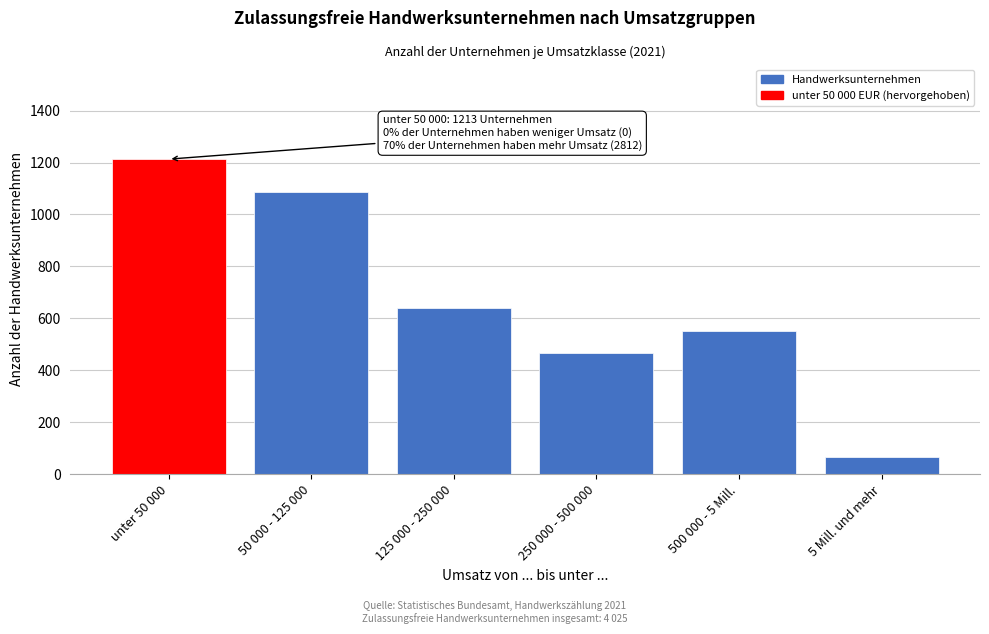

Reading left to right, list all the values displayed in this chart.

1213	1087	639	466	553	67